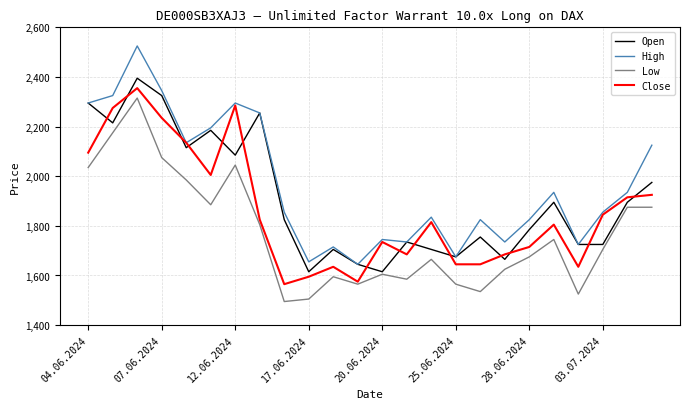

List the series in order of their overall mean, lowest first.

Low, Close, Open, High